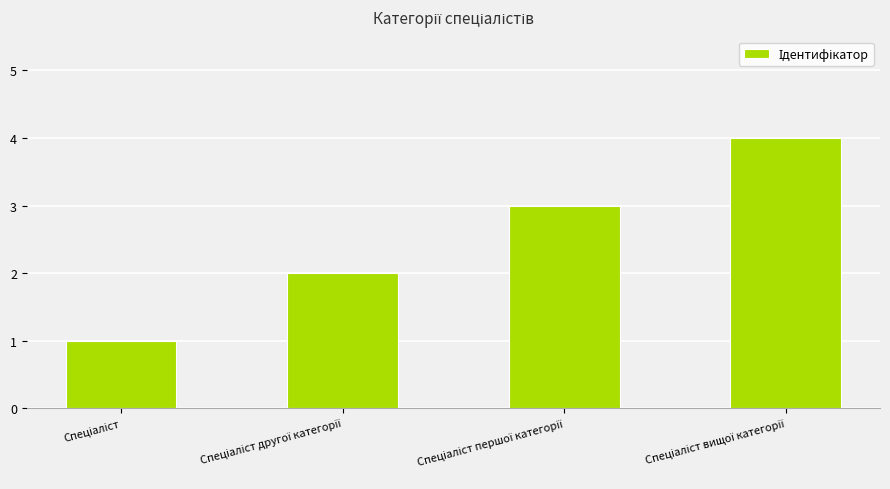

What is the difference between the maximum and minimum values?

3